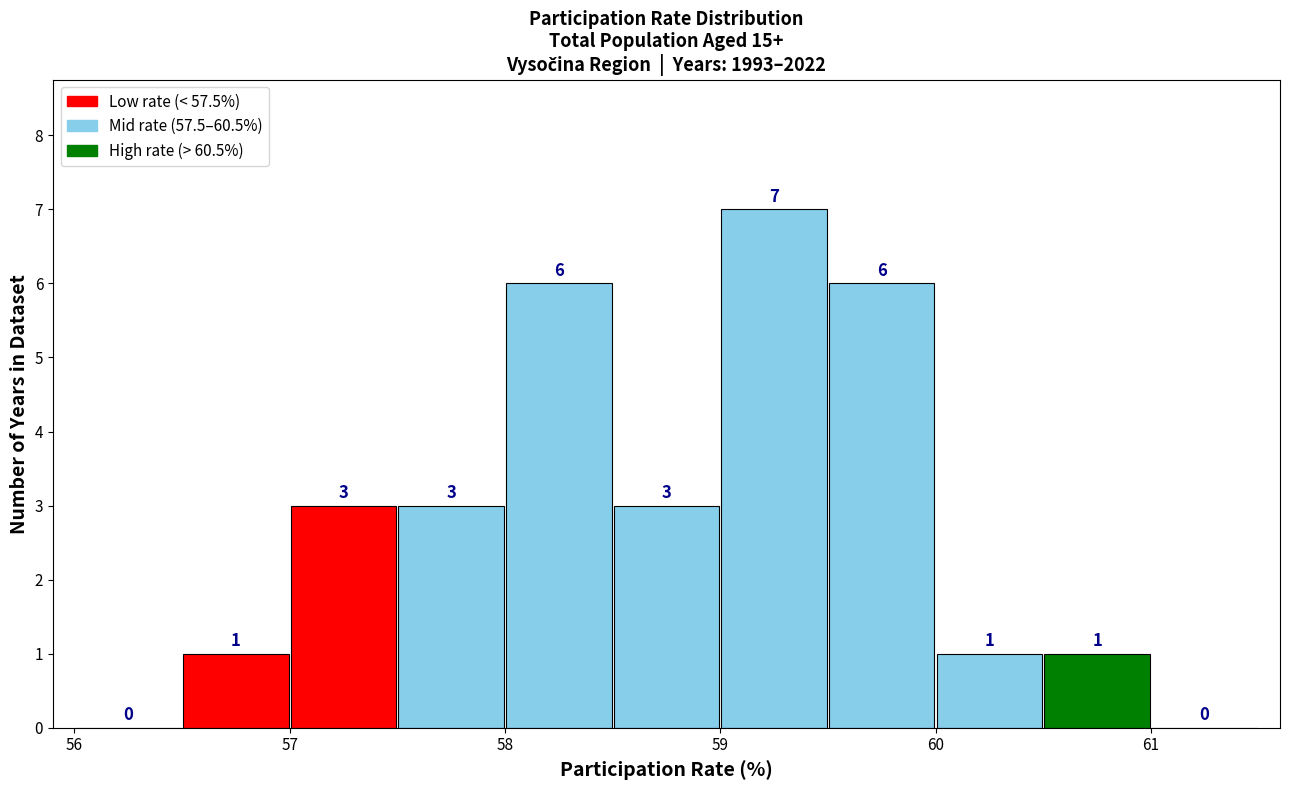

Over which range of the x-axis is the bar tallest?

59.0 to 59.5